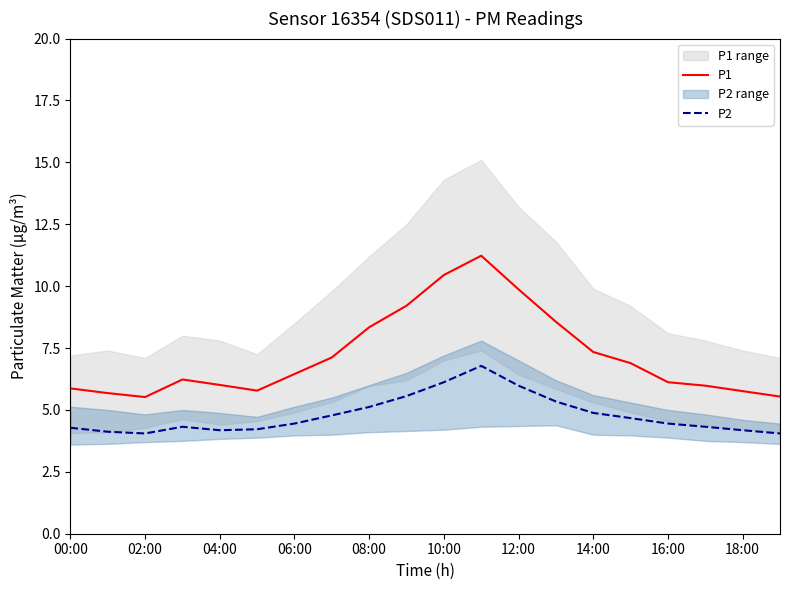

Which series has the largest total across all categories?

P1